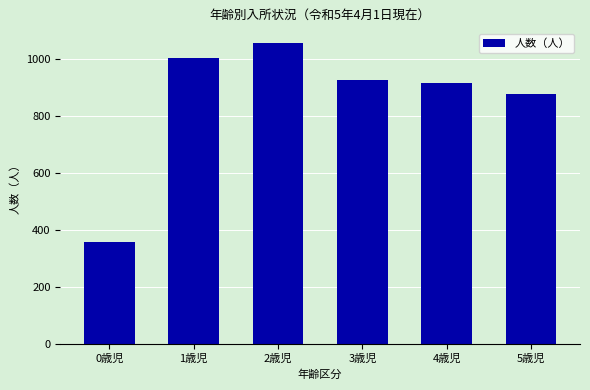

Reading right to left, what are all the values shown in this chart?

880	917	926	1056	1003	357